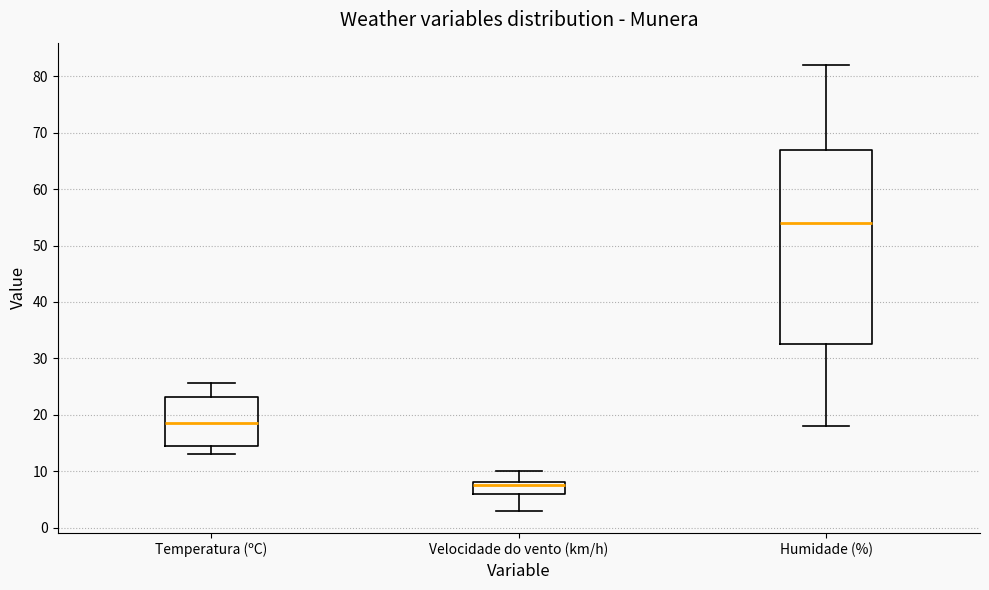

Reading left to right, transcribe this box plot: for each box, give where its median line is, the range the box spans, and where its two whiskers end, as read against the y-axis. The values are not printed on the chart, so give them approximately, as read against the axis.

Temperatura (ºC): median 19, box 14 to 23, whiskers 13 to 26
Velocidade do vento (km/h): median 8 (just below the box's upper edge), box 6 to 8, whiskers 3 to 10
Humidade (%): median 54, box 33 to 67, whiskers 18 to 82